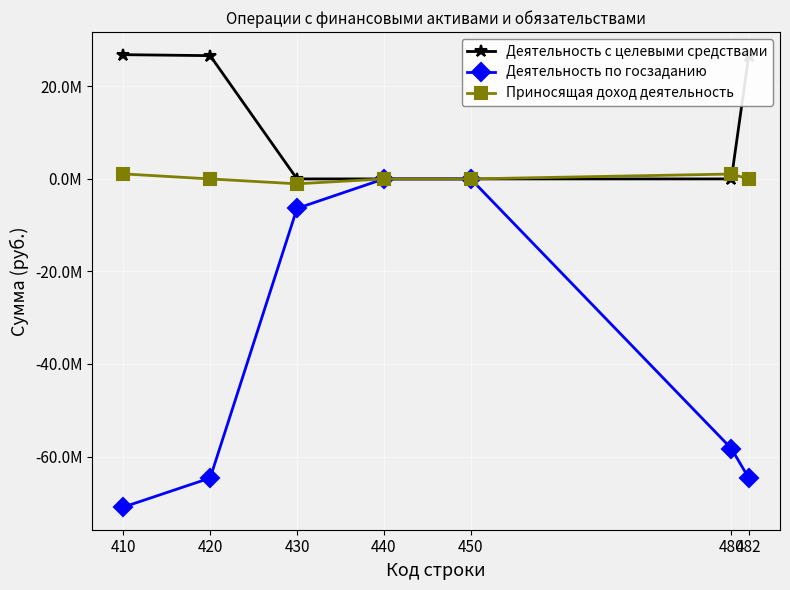

Is it true that Деятельность по госзаданию equals 27856709.8 at 440?

False